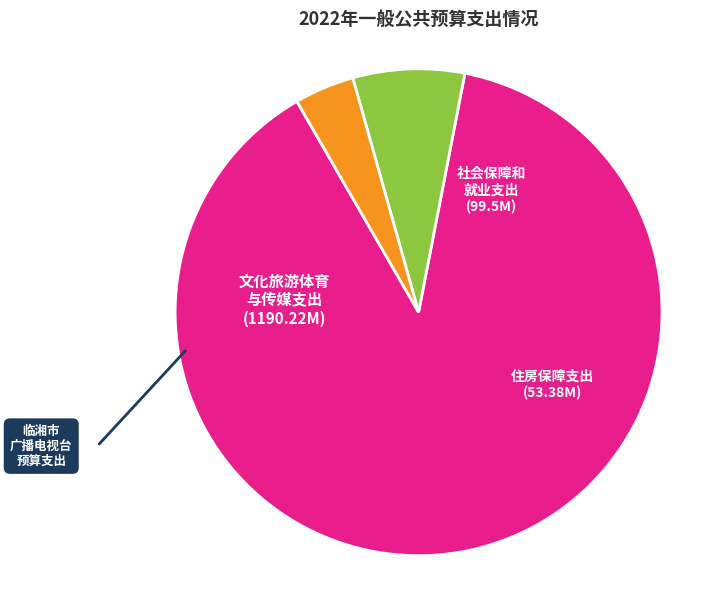

Count the number of slices in the pie.

3